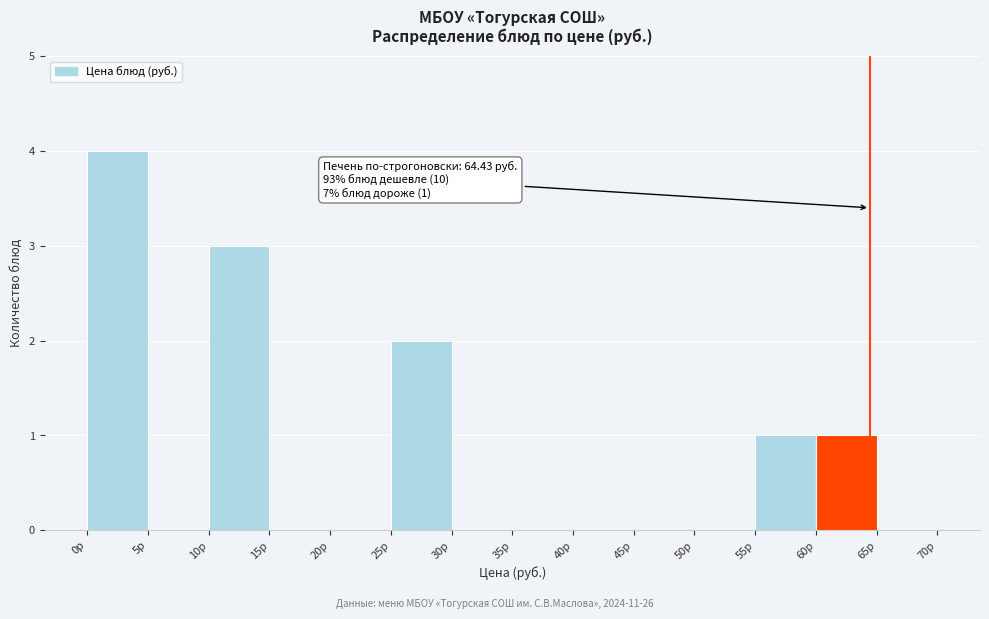

Which range on the x-axis has the tallest bar?

0 to 5